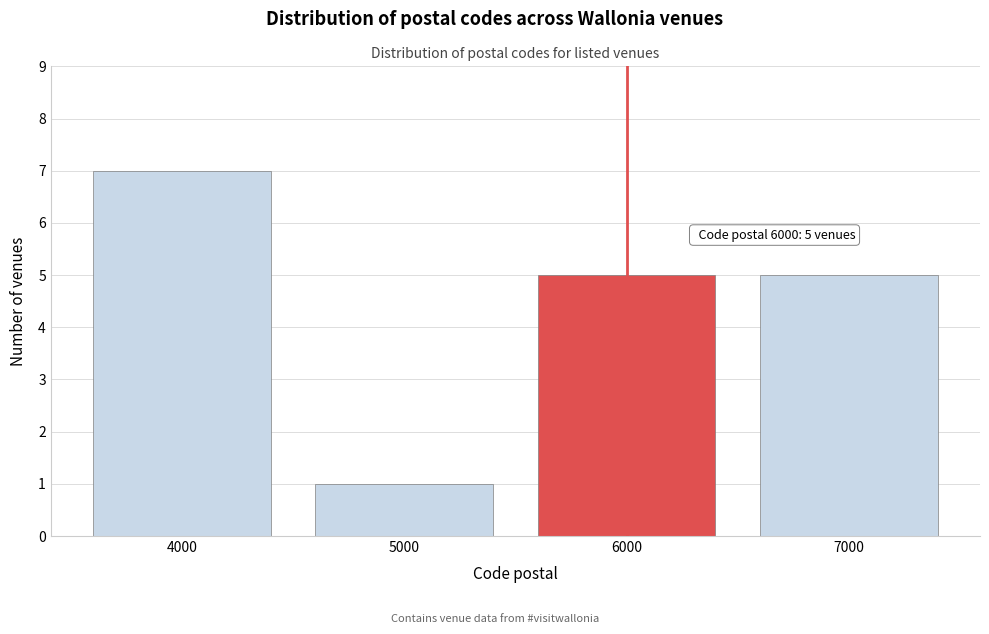

Reading right to left, transcribe all the data shown in this chart.

5	5	1	7